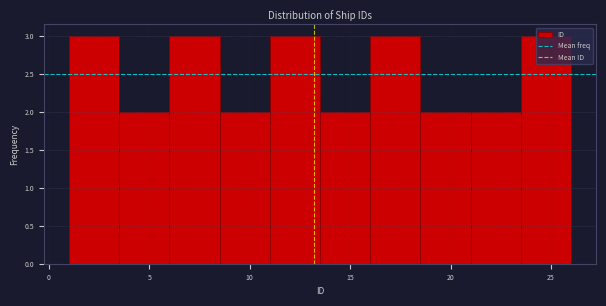

Reading left to right, list every bar in this chart as the range it spans on the x-axis followed by its height. The values are not printed on the chart, so give them approximately, as read against the axis.

1.0 to 3.5: 3
3.5 to 6.0: 2
6.0 to 8.5: 3
8.5 to 11.0: 2
11.0 to 13.5: 3
13.5 to 16.0: 2
16.0 to 18.5: 3
18.5 to 21.0: 2
21.0 to 23.5: 2
23.5 to 26.0: 3